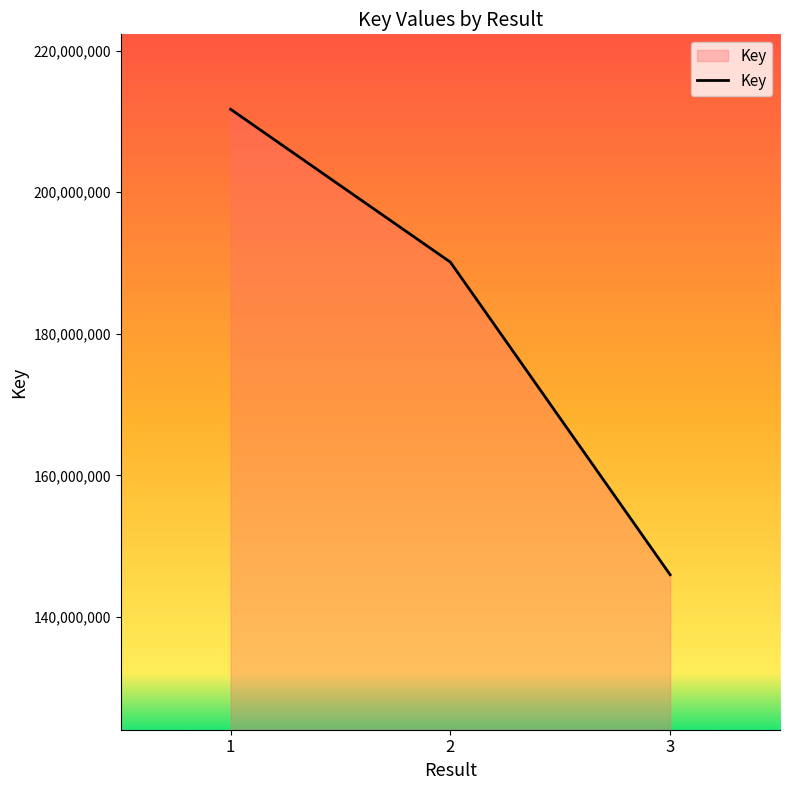

At which category does the chart reach its peak across all series?

1